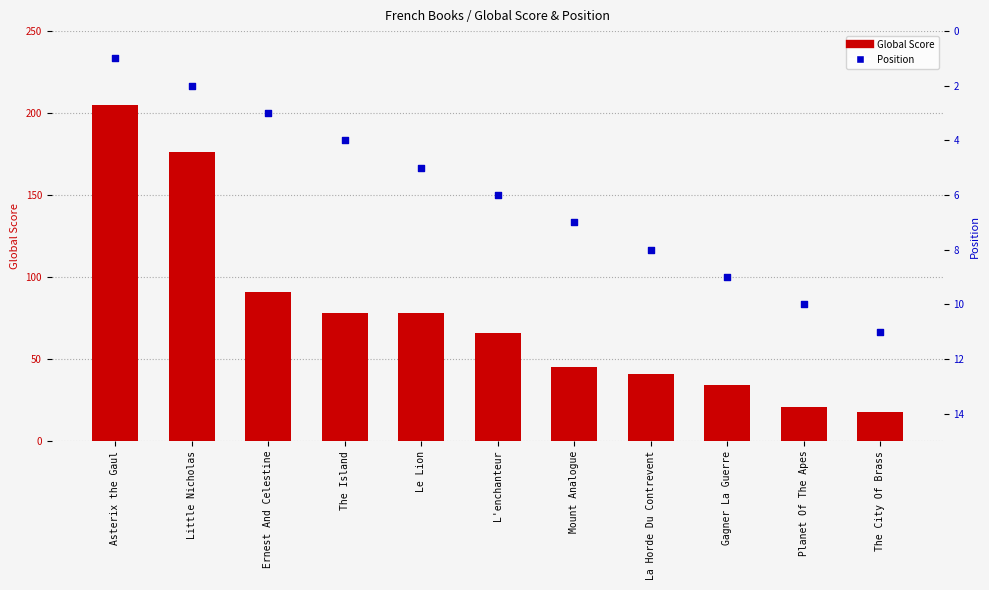

At which category is the sum across all series the highest?

Asterix the Gaul